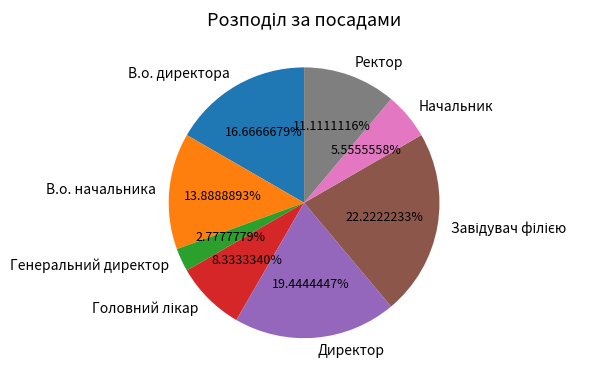

To the nearest percent, what percentage of the pie is Директор?

19%